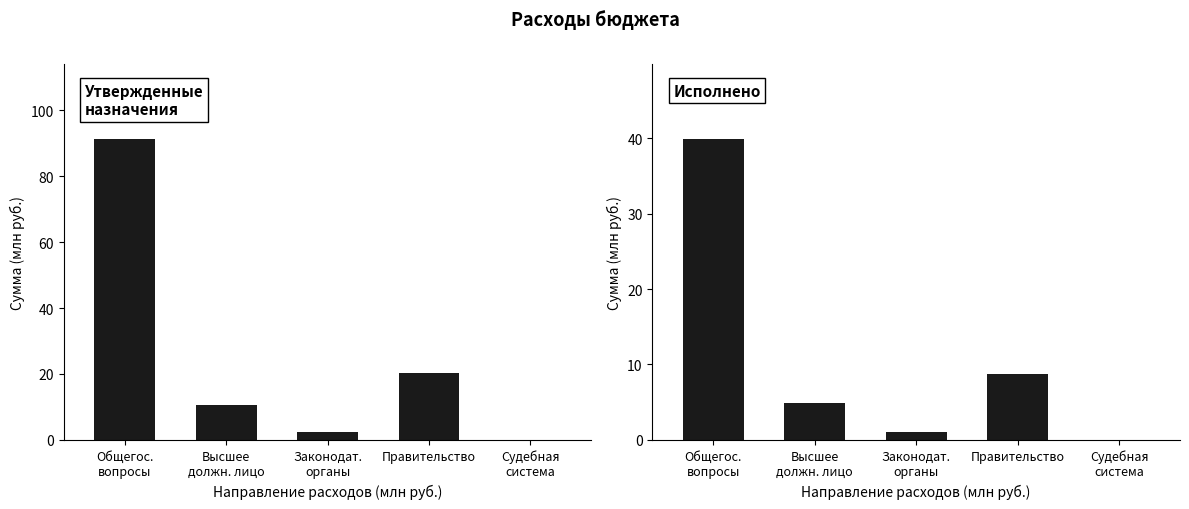

At which category is the sum across all series the highest?

Общегос.
вопросы